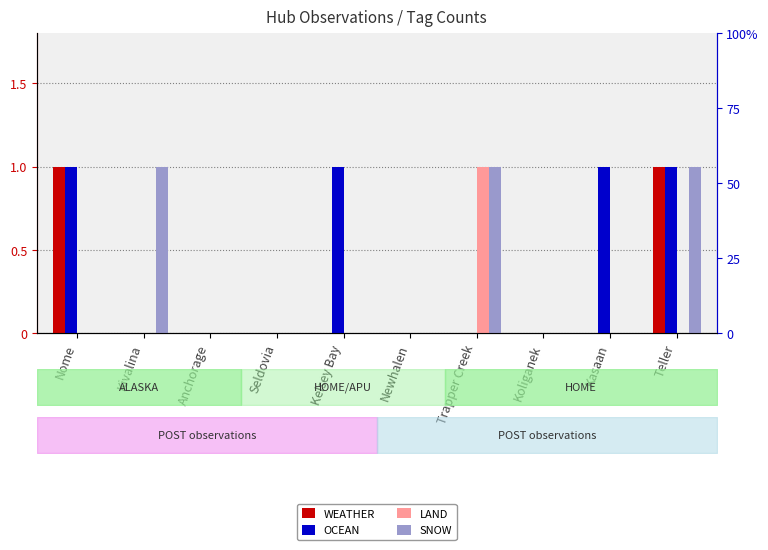

What are all the series names shown in the legend?

WEATHER, OCEAN, LAND, SNOW